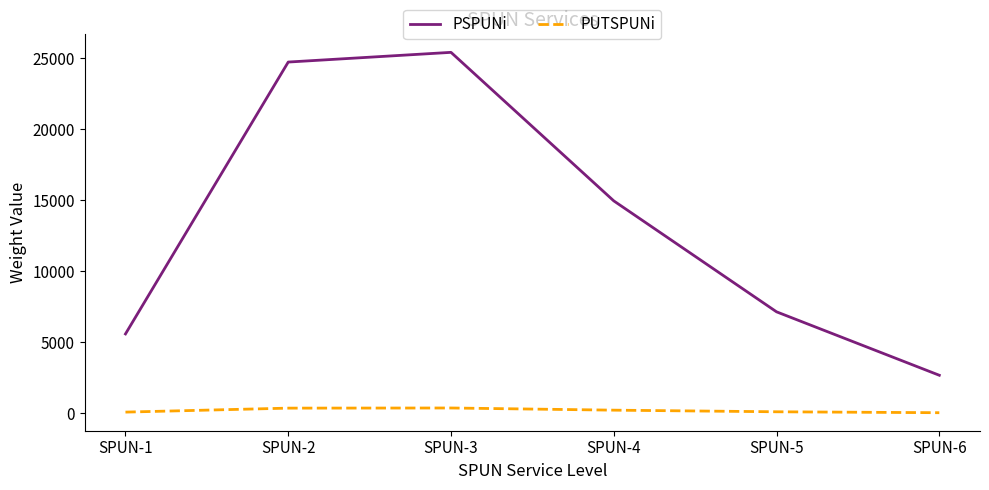

Is the value of PSPUNi at SPUN-3 greater than the value of PUTSPUNi at SPUN-4?

Yes